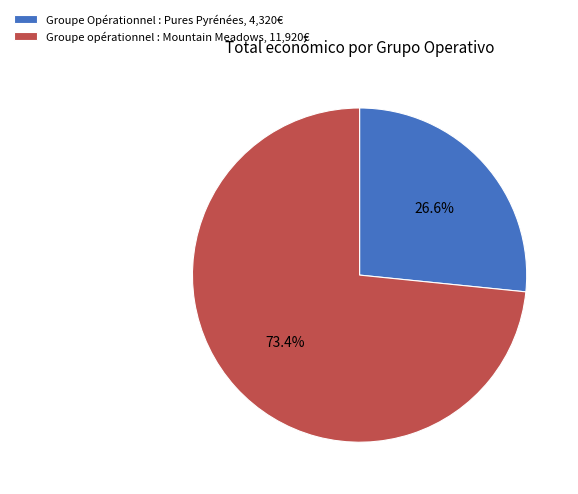

What percentage is the Groupe Opérationnel : Pures Pyrénées slice, to the nearest percent?

27%